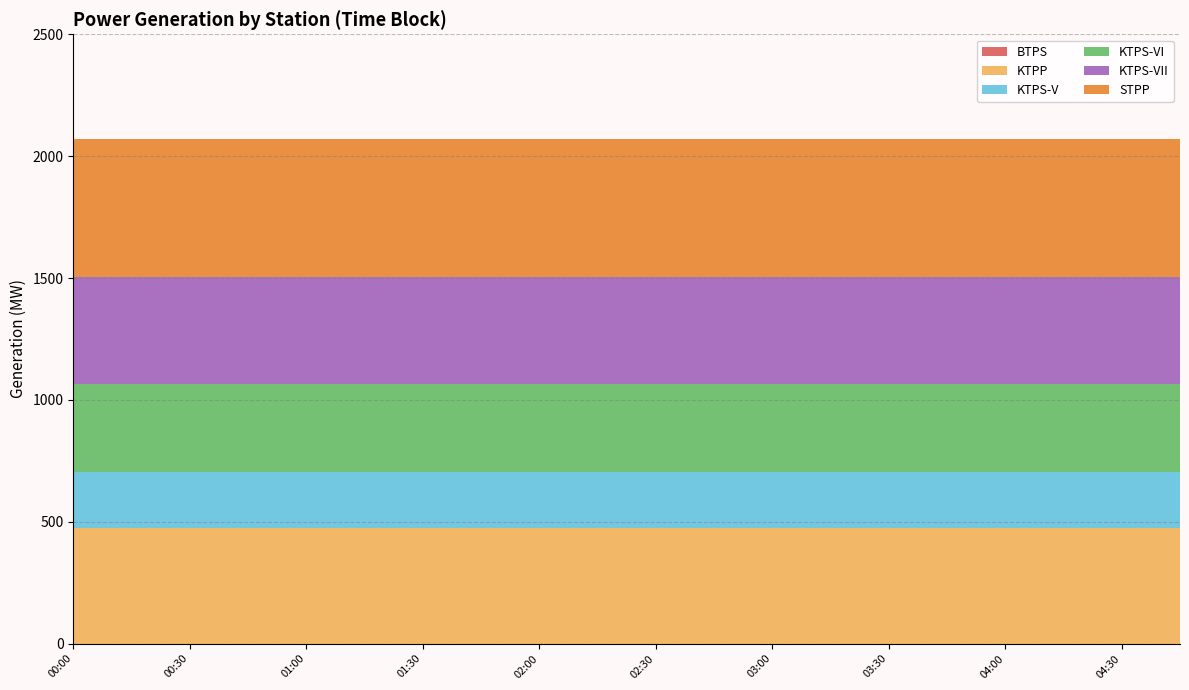

Reading left to right, transcribe all the data shown in this chart.

BTPS: 0.0	0.0	0.0	0.0	0.0	0.0	0.0	0.0	0.0	0.0	0.0	0.0	0.0	0.0	0.0	0.0	0.0	0.0	0.0	0.0
KTPP: 475.0	475.0	475.0	475.0	475.0	475.0	475.0	475.0	475.0	475.0	475.0	475.0	475.0	475.0	475.0	475.0	475.0	475.0	475.0	475.0
KTPS-V: 230.0	230.0	230.0	230.0	230.0	230.0	230.0	230.0	230.0	230.0	230.0	230.0	230.0	230.0	230.0	230.0	230.0	230.0	230.0	230.0
KTPS-VI: 360.0	360.0	360.0	360.0	360.0	360.0	360.0	360.0	360.0	360.0	360.0	360.0	360.0	360.0	360.0	360.0	360.0	360.0	360.0	360.0
KTPS-VII: 440.0	440.0	440.0	440.0	440.0	440.0	440.0	440.0	440.0	440.0	440.0	440.0	440.0	440.0	440.0	440.0	440.0	440.0	440.0	440.0
STPP: 565.5	565.5	565.5	565.5	565.5	565.5	565.5	565.5	565.5	565.5	565.5	565.5	565.5	565.5	565.5	565.5	565.5	565.5	565.5	565.5